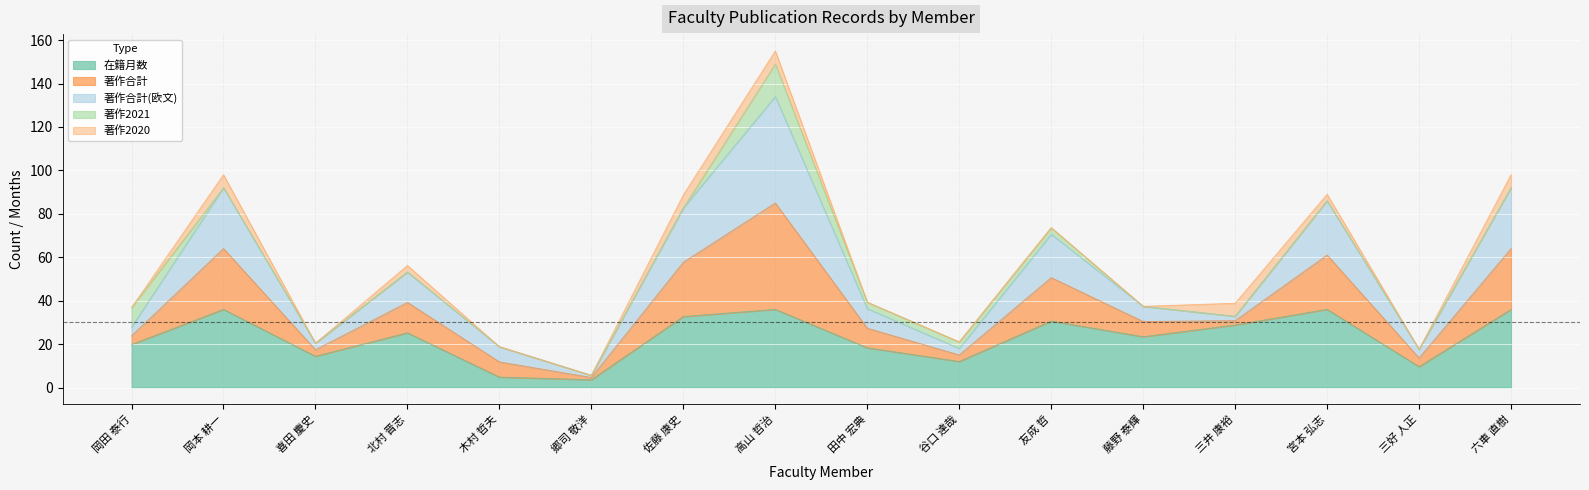

What is the label of the 16th point from the left?

六車 直樹